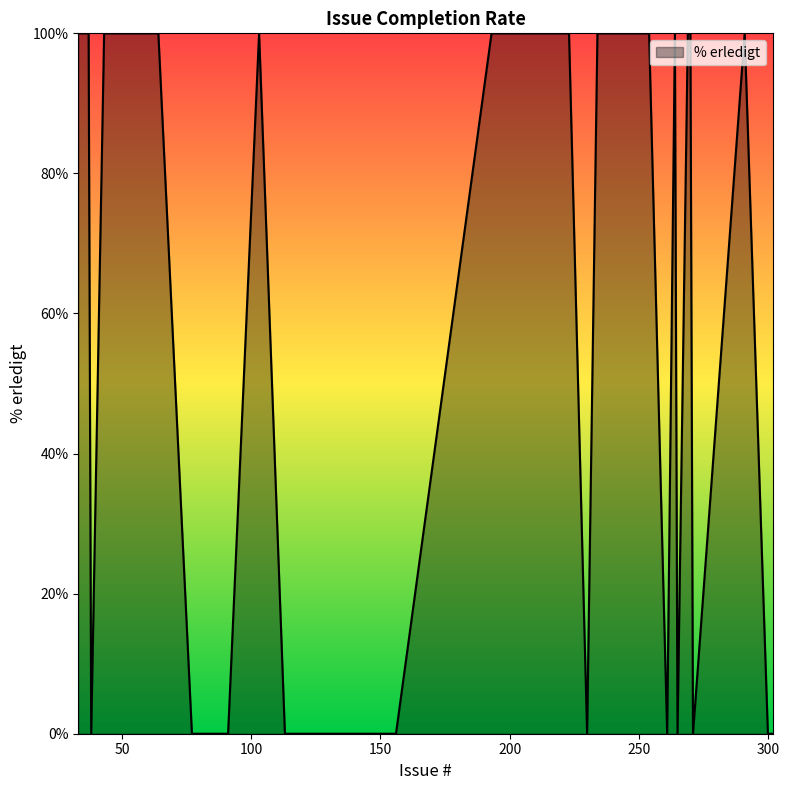

How many values are between 0 and 100?

40